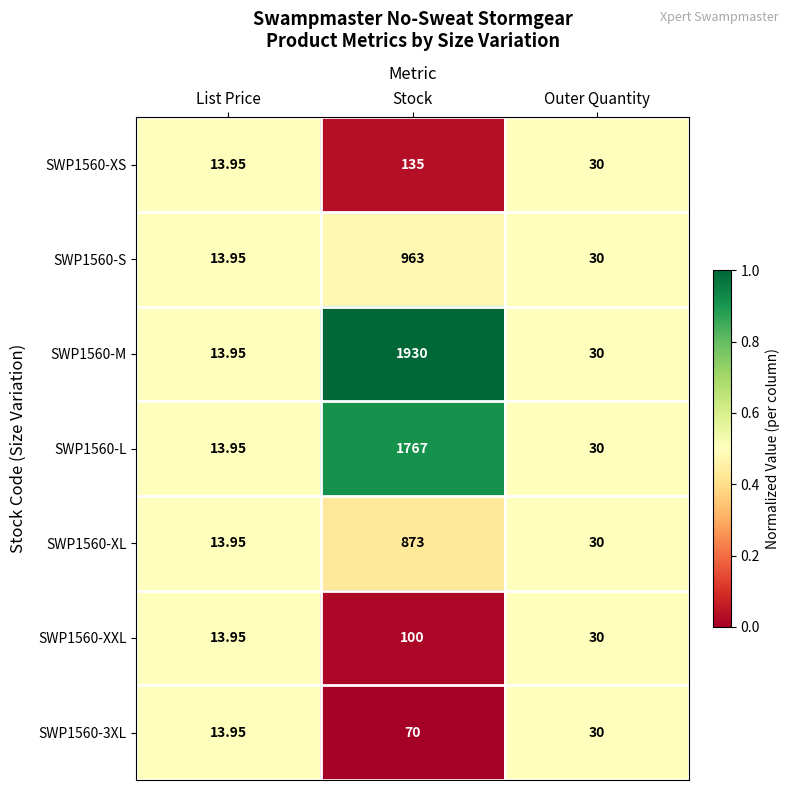

How many categories are shown in the chart?

3